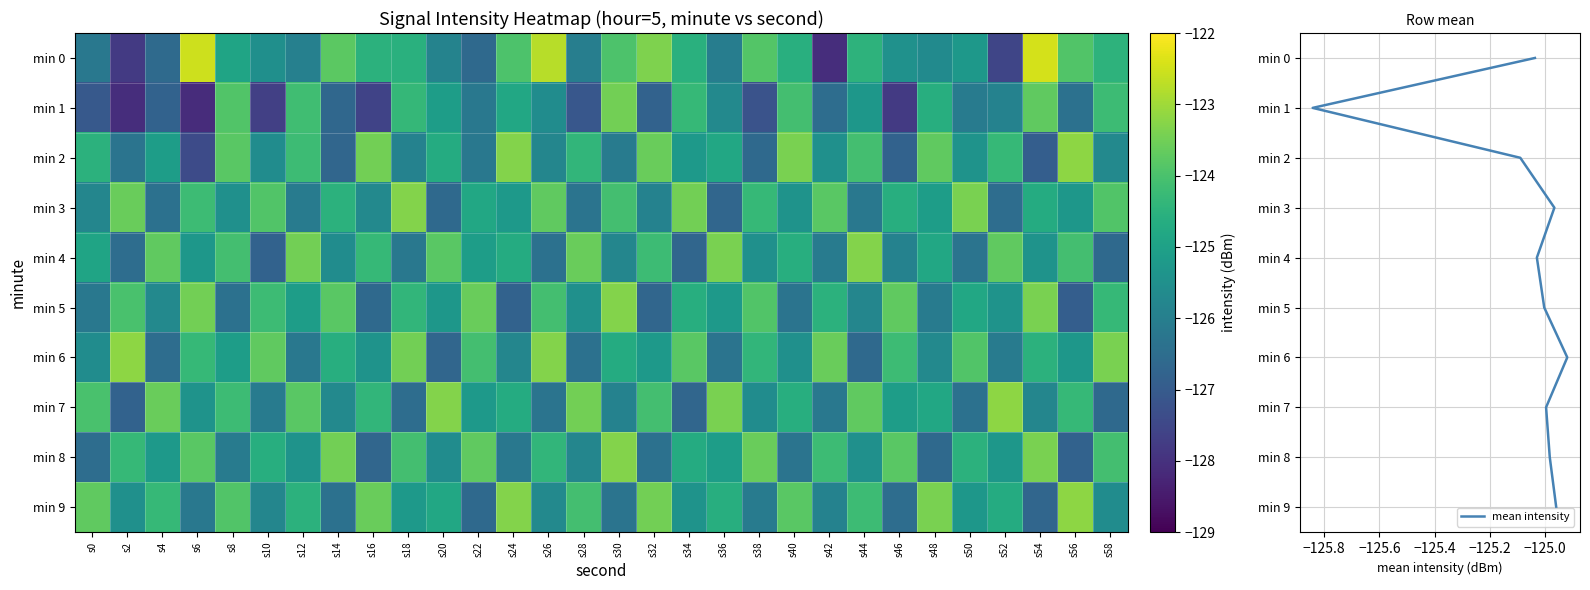

True or false: 6 has a value of -123.5 at s18.

True